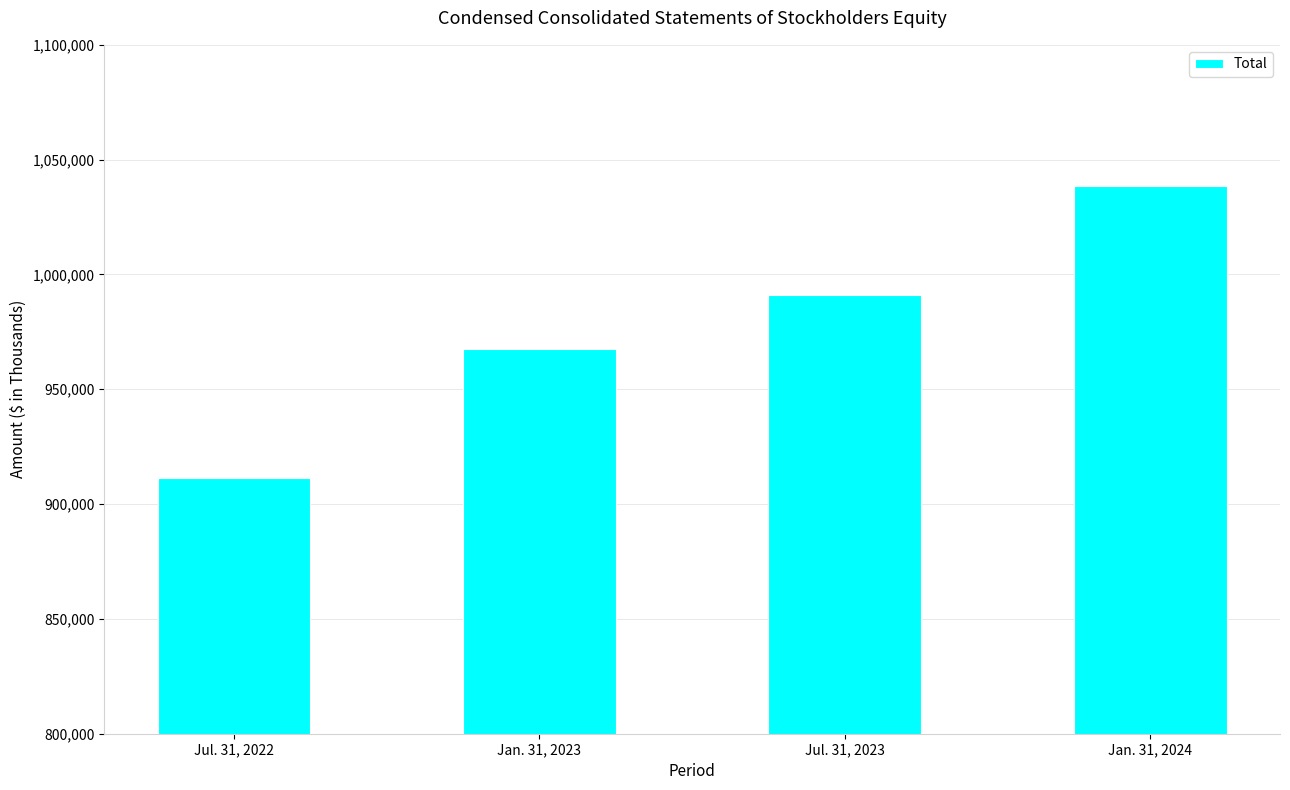

What is the value of the 3rd bar from the left?

990919